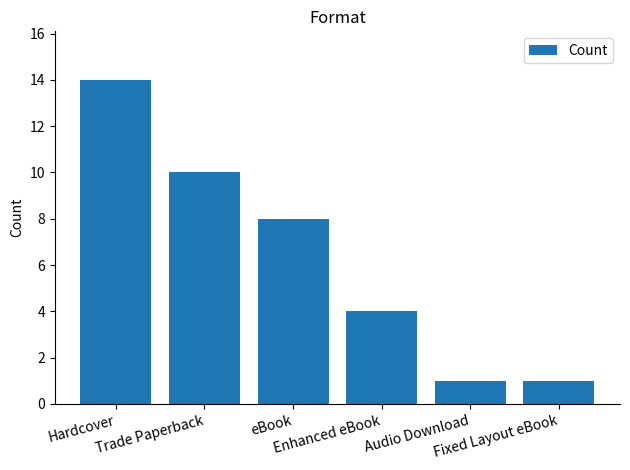

Count the number of data series in this chart.

1